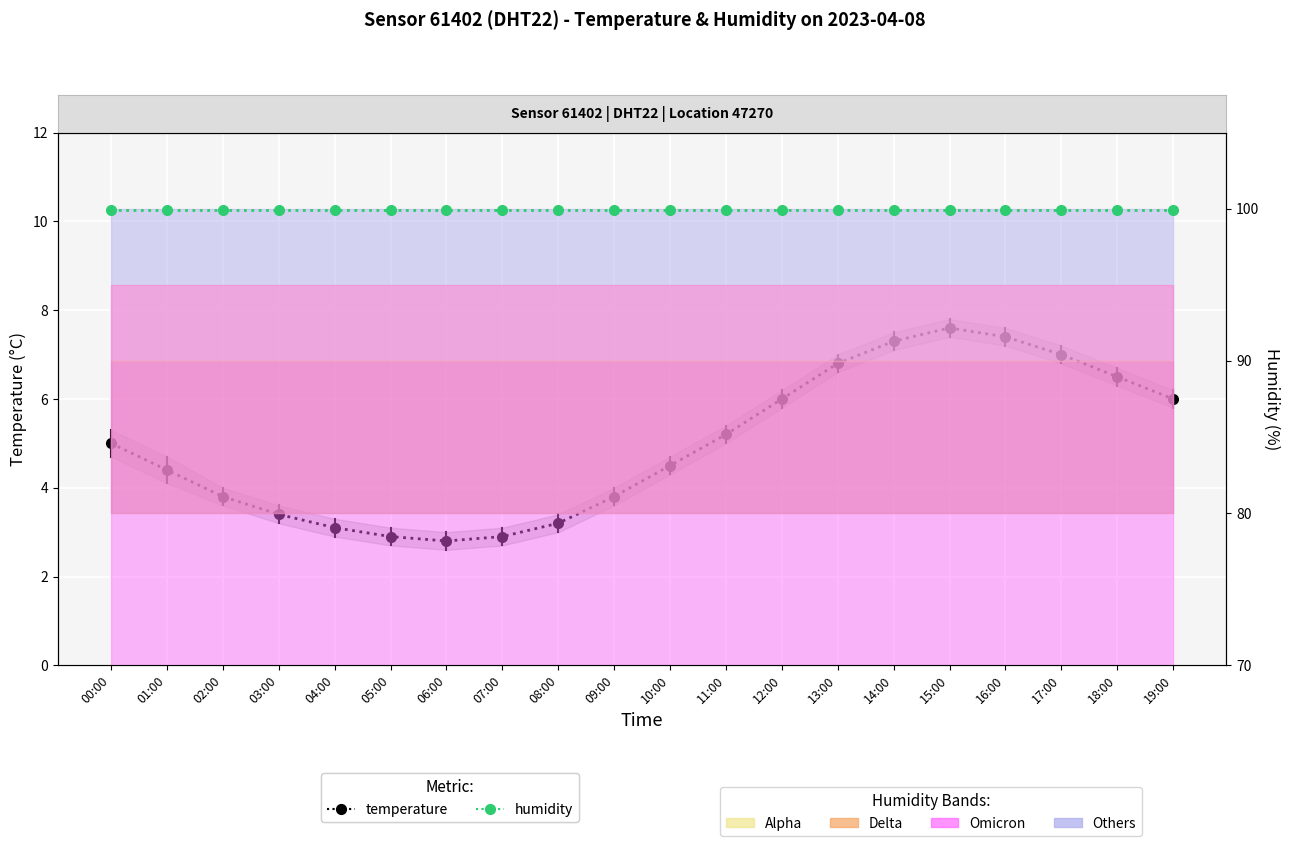

True or false: humidity has a value of 99.9 at 08:00.

True